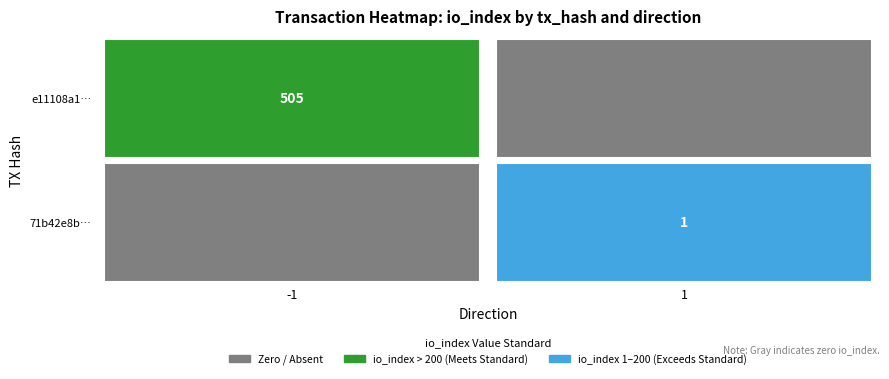

What is the approximate value of 71b42e8b9fa4348fe1383614e2ea4265b623d64 at io_index?

1